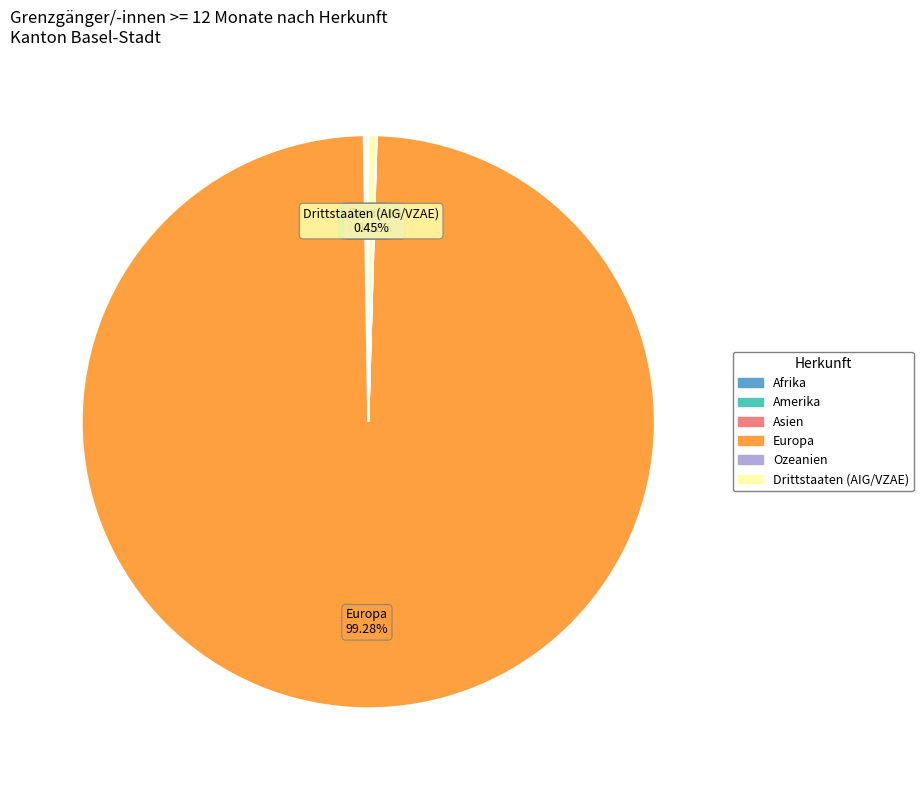

Is there a majority slice in this chart?

Yes